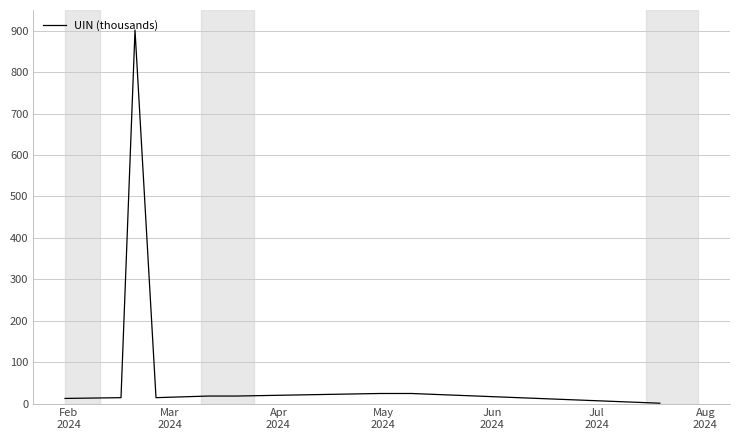

What is the greatest value displayed?

901.6